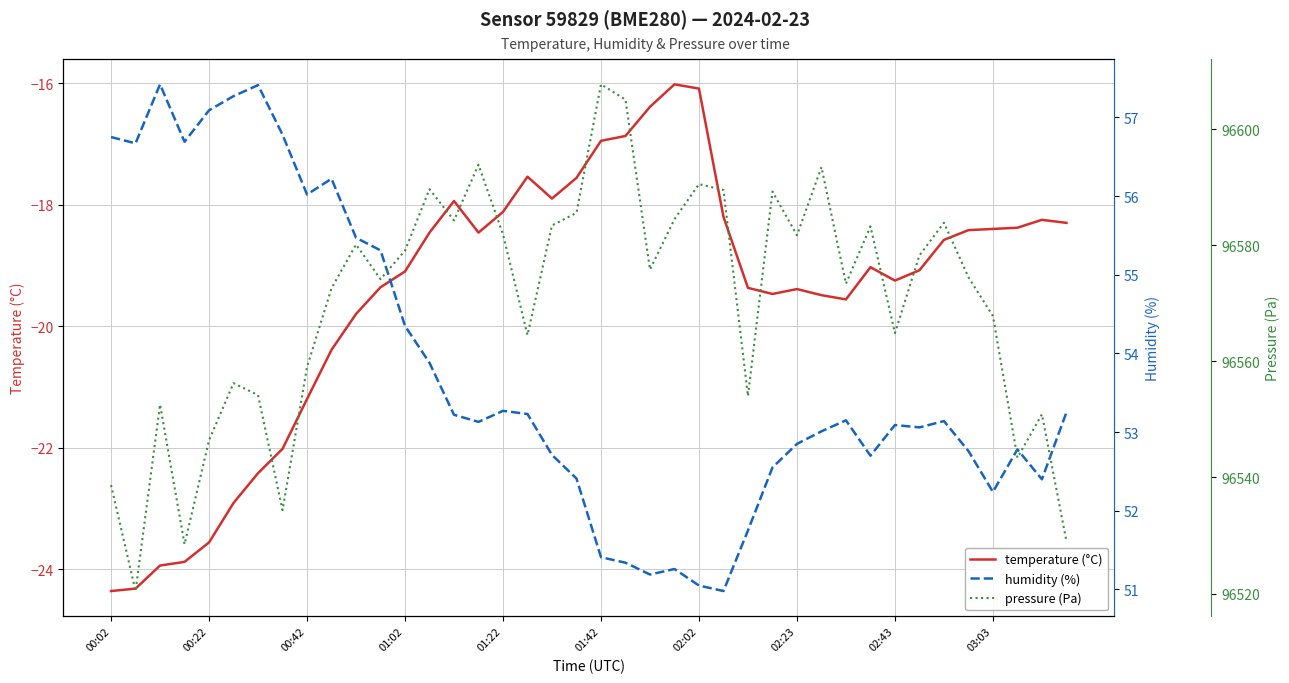

How many interior local valleys does the temperature (°C) series have?

5